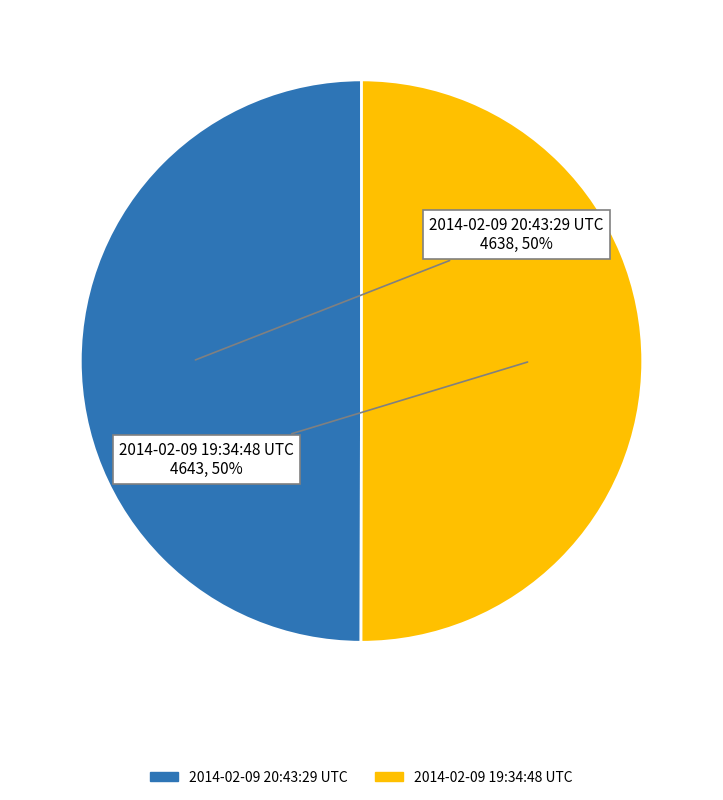

What percentage is the 2014-02-09 20:43:29 UTC slice, to the nearest percent?

50%